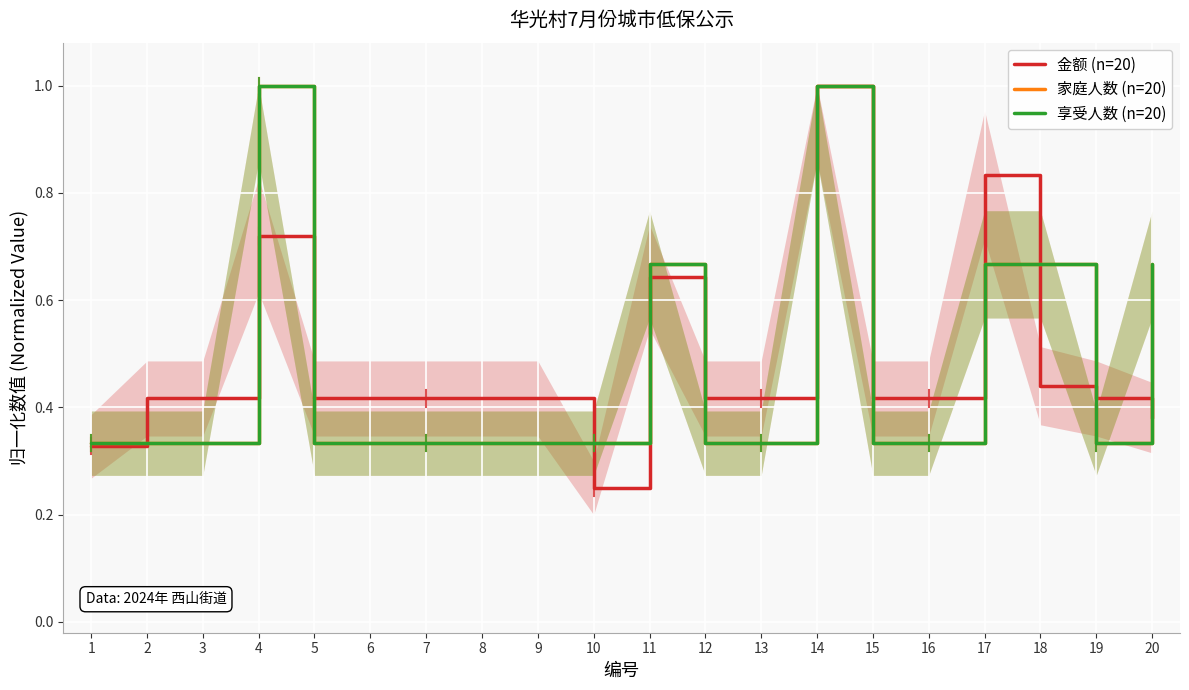

How many categories are shown in the chart?

20